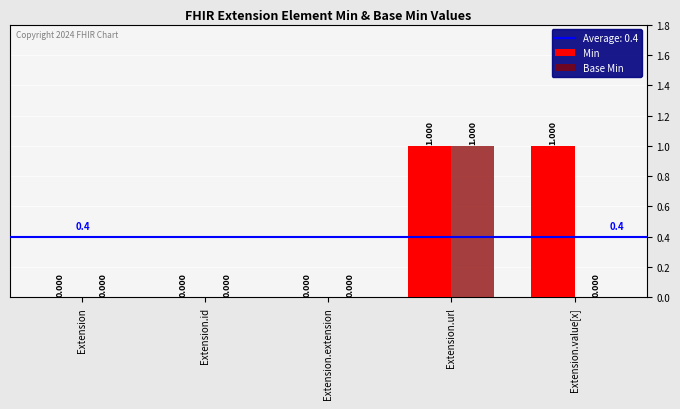

Is it true that Base Min equals 0 at Extension.value[x]?

True